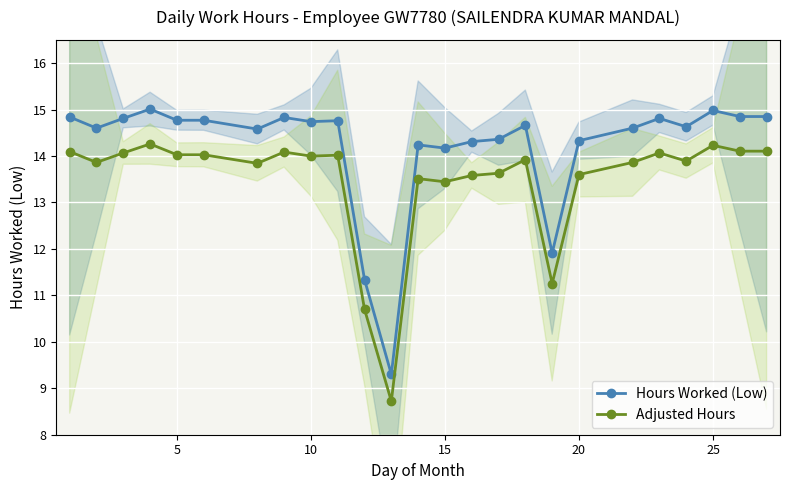

What is the lowest value of the Hours Worked (Low) series?

9.3